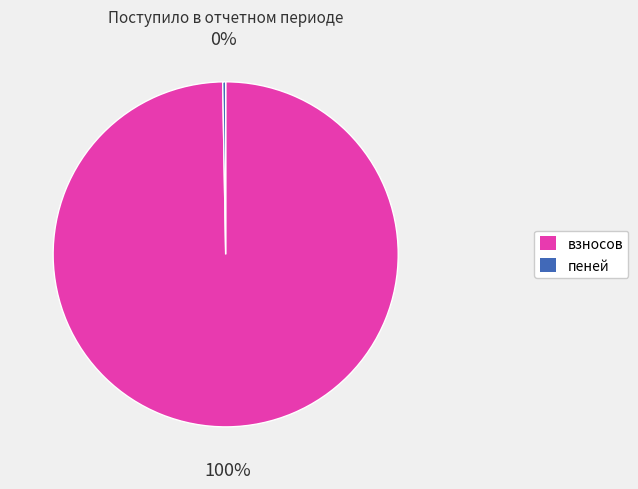

True or false: взносов accounts for 100% of the total.

True